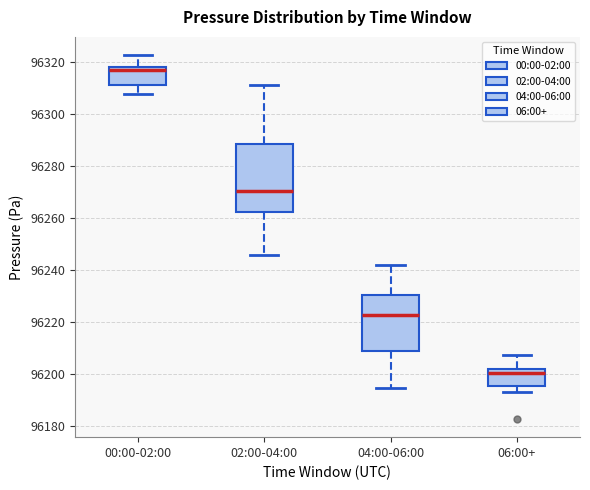

Which box's median line is the highest?

00:00-02:00